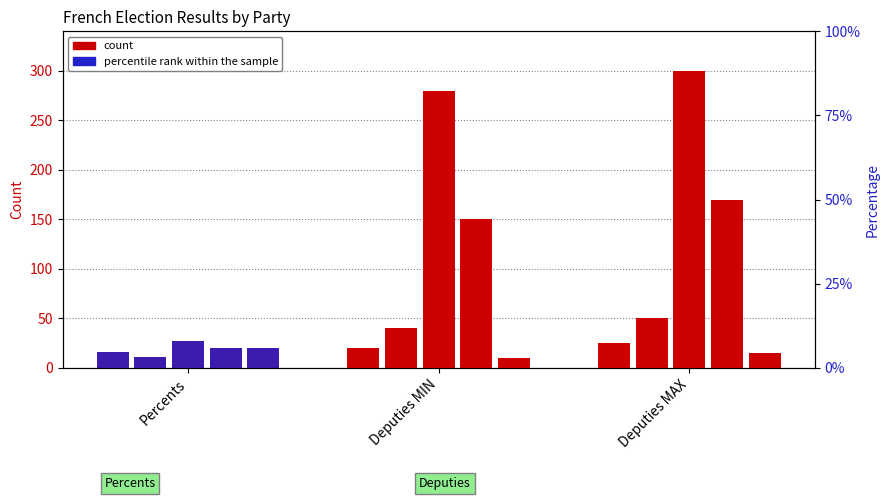

How many groups of bars are there?

3